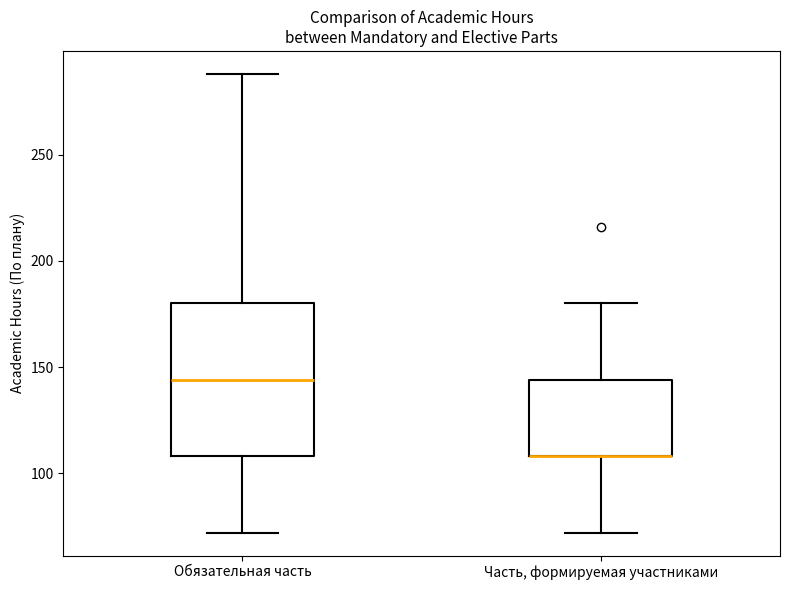

Where does the lower whisker of the box for Часть, формируемая участниками end on the y-axis? The values are not printed on the chart, so give them approximately, as read against the axis.

70